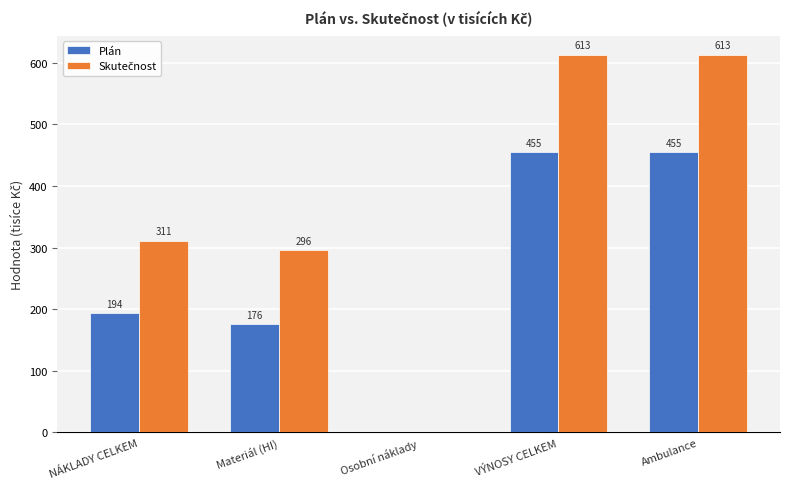

What is the maximum value for Plán?

455.5